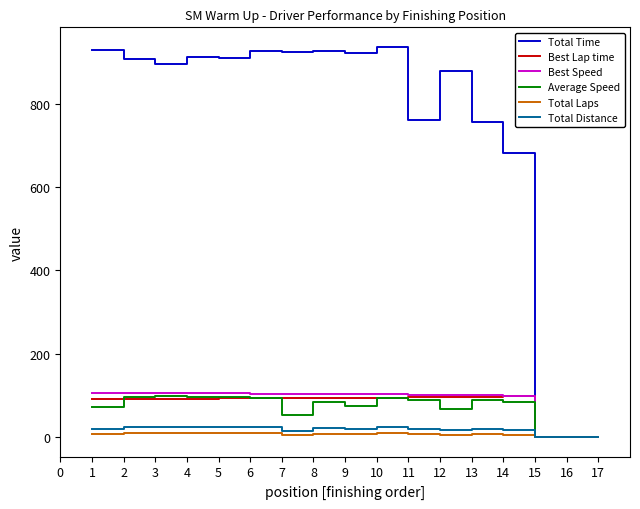

The value of Average Speed at 16 is 0.0. True or false?

True